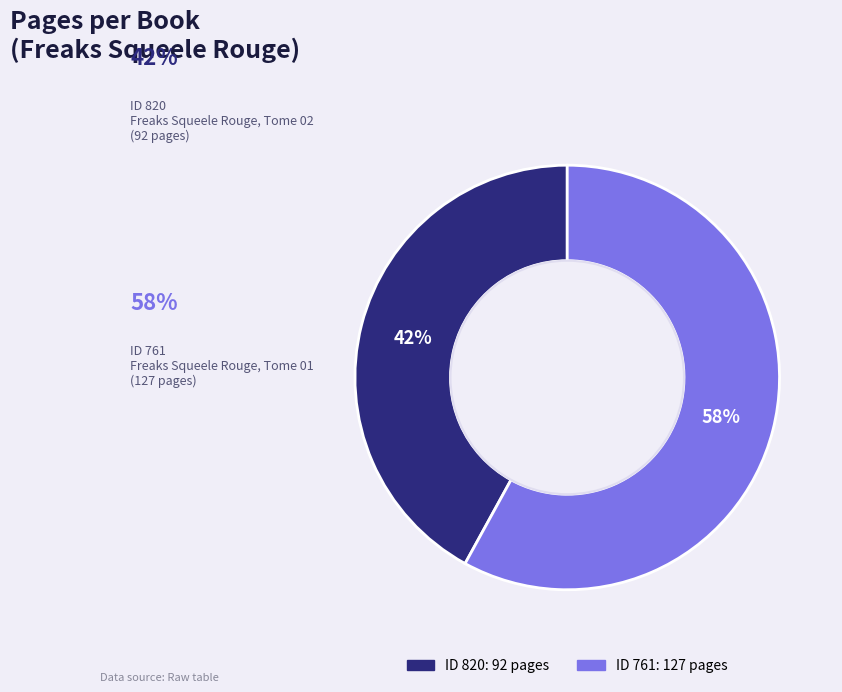

Does any single category account for the majority?

Yes